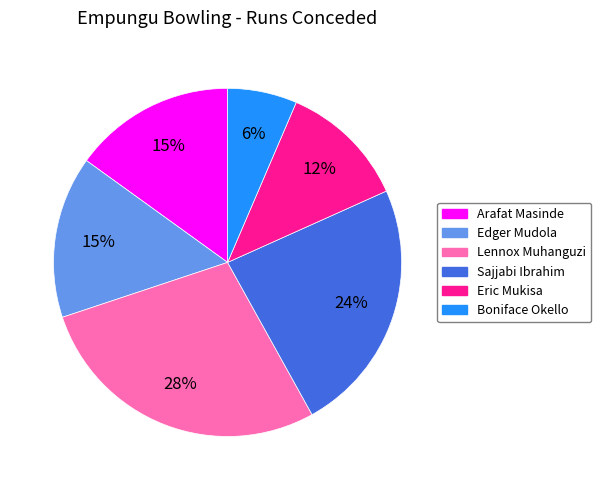

To the nearest percent, what portion does Edger Mudola represent?

15%